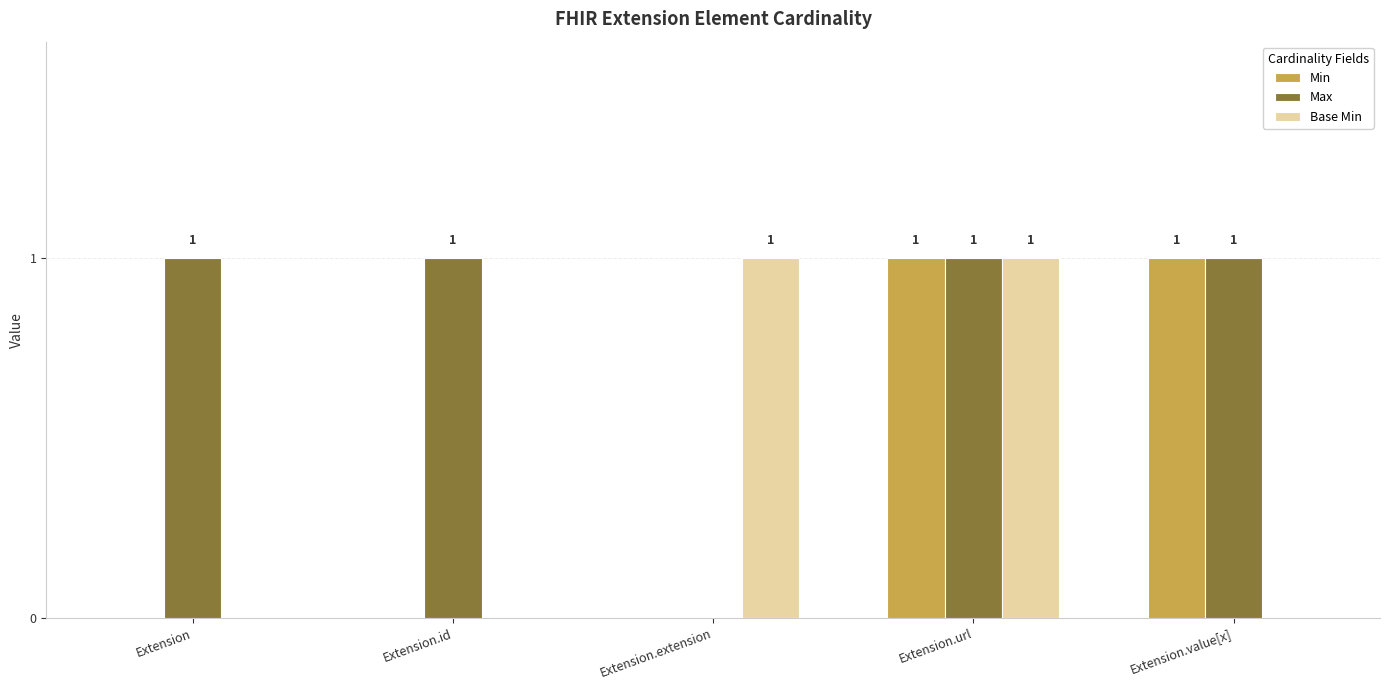

Where is Max nearest to the value 0?

Extension.extension